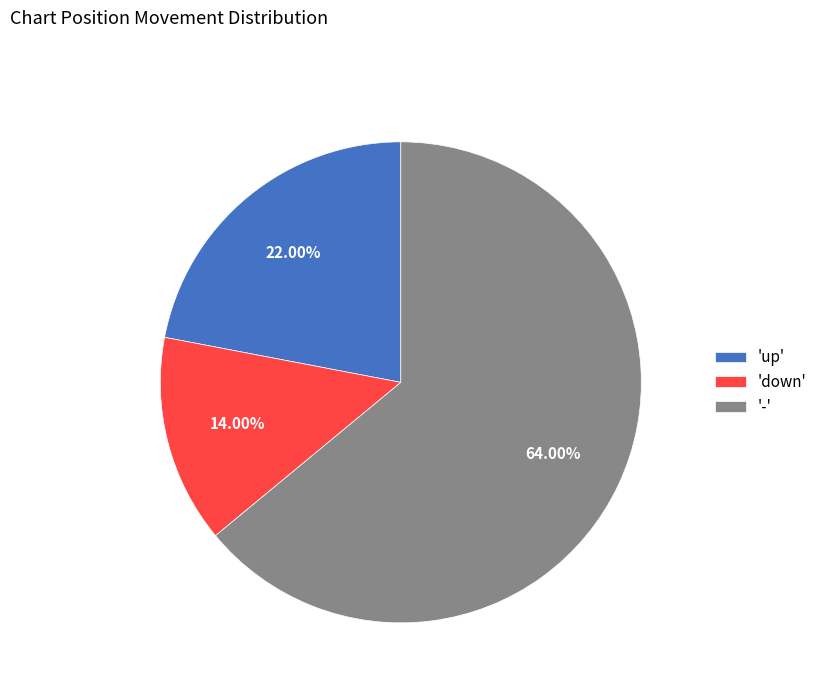

Do 'up' and 'down' together represent more than half of the pie?

No